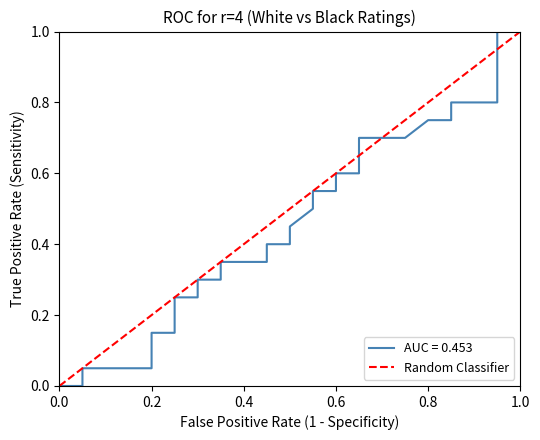

Is it true that the value at 0.0 is 0?

False